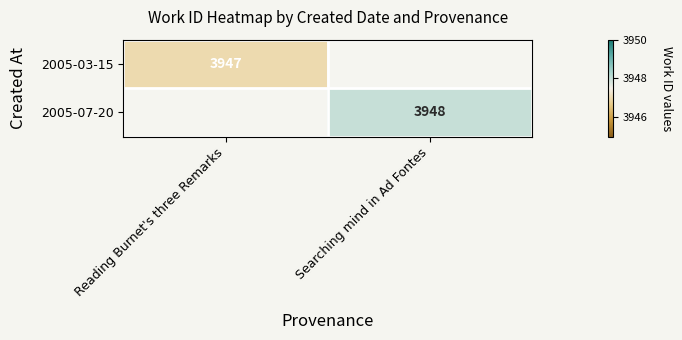

Is it true that 2005-07-20 equals 7023 at Searching mind in Ad Fontes?

False